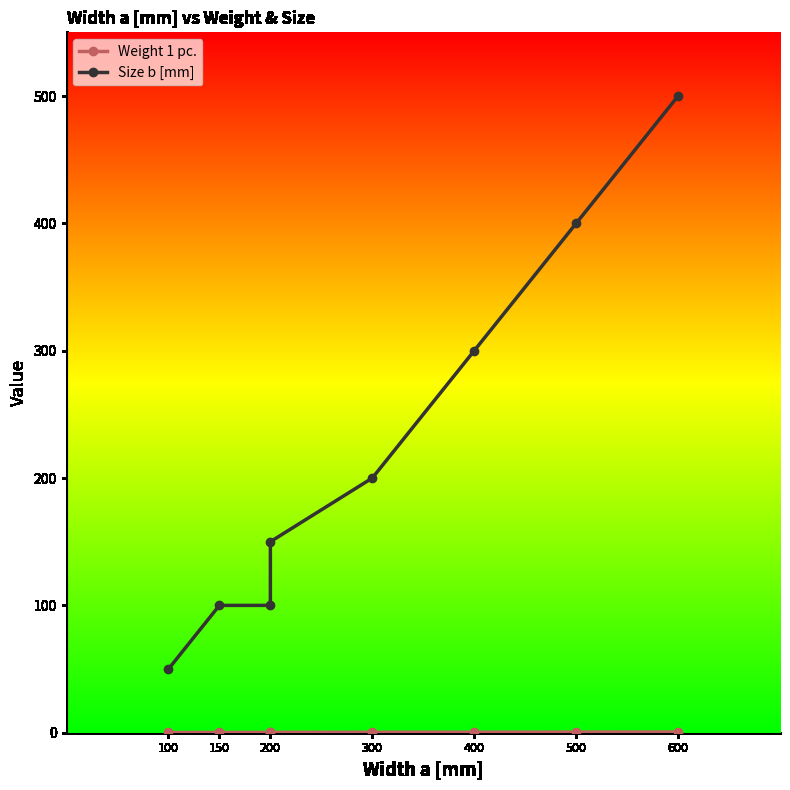

What value does the Weight 1 pc. series have at 400?

0.4